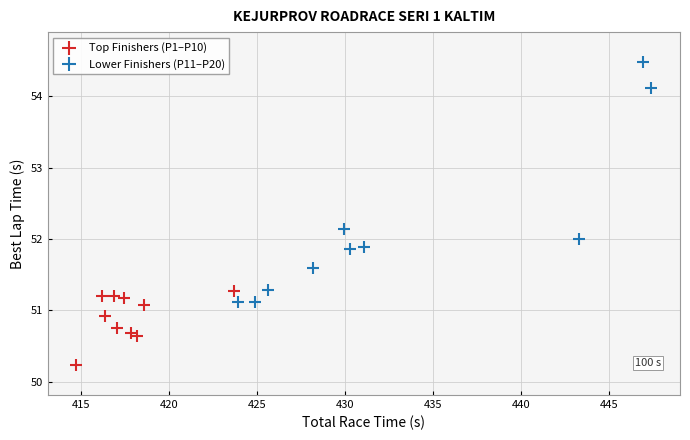

Which series contains the highest Y value?

Lower Finishers (P11–P20)